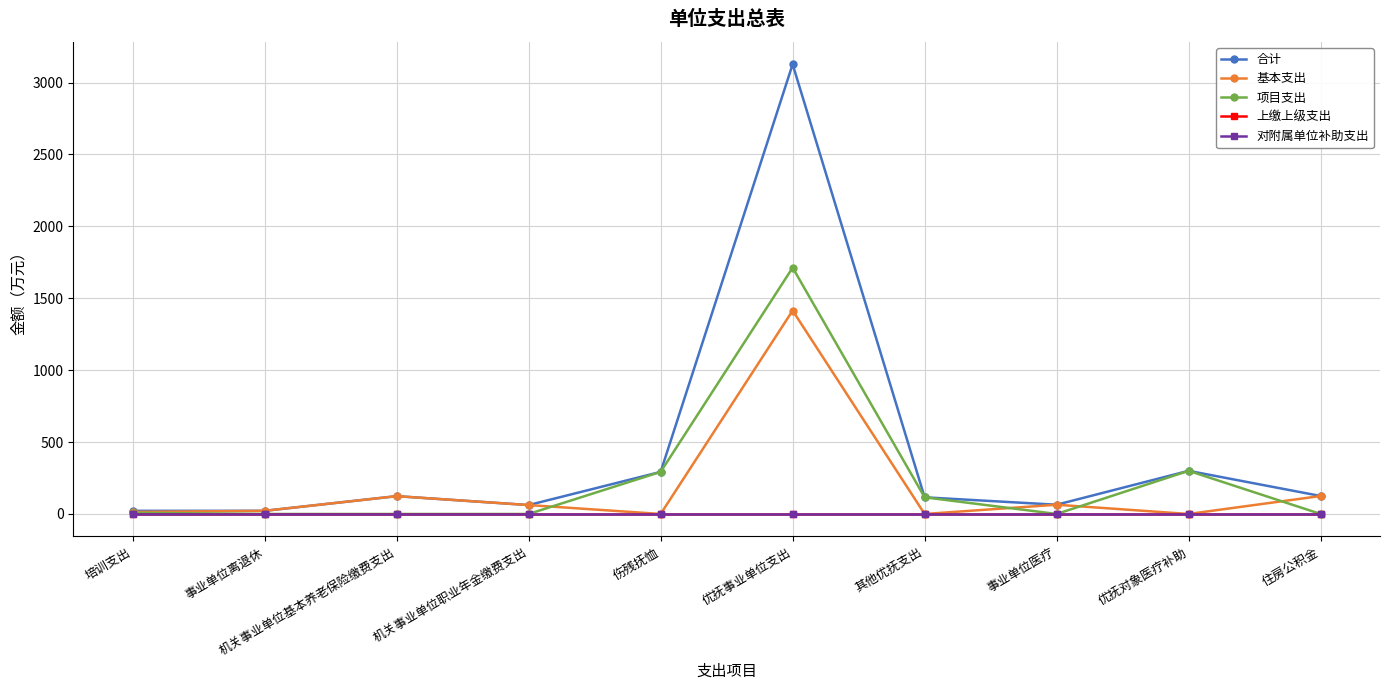

Reading left to right, list all the values displayed in this chart.

合计: 培训支出=22.0	事业单位离退休=21.9	机关事业单位基本养老保险缴费支出=124.0	机关事业单位职业年金缴费支出=62.0	伤残抚恤=292.6	优抚事业单位支出=3127.3	其他优抚支出=115.9	事业单位医疗=64.3	优抚对象医疗补助=300.0	住房公积金=125.0
基本支出: 培训支出=14.0	事业单位离退休=21.9	机关事业单位基本养老保险缴费支出=124.0	机关事业单位职业年金缴费支出=62.0	伤残抚恤=0.0	优抚事业单位支出=1414.5	其他优抚支出=0.0	事业单位医疗=64.3	优抚对象医疗补助=0.0	住房公积金=125.0
项目支出: 培训支出=8.0	事业单位离退休=0.0	机关事业单位基本养老保险缴费支出=0.0	机关事业单位职业年金缴费支出=0.0	伤残抚恤=292.6	优抚事业单位支出=1712.8	其他优抚支出=115.9	事业单位医疗=0.0	优抚对象医疗补助=300.0	住房公积金=0.0
上缴上级支出: 培训支出=0.0	事业单位离退休=0.0	机关事业单位基本养老保险缴费支出=0.0	机关事业单位职业年金缴费支出=0.0	伤残抚恤=0.0	优抚事业单位支出=0.0	其他优抚支出=0.0	事业单位医疗=0.0	优抚对象医疗补助=0.0	住房公积金=0.0
对附属单位补助支出: 培训支出=0.0	事业单位离退休=0.0	机关事业单位基本养老保险缴费支出=0.0	机关事业单位职业年金缴费支出=0.0	伤残抚恤=0.0	优抚事业单位支出=0.0	其他优抚支出=0.0	事业单位医疗=0.0	优抚对象医疗补助=0.0	住房公积金=0.0